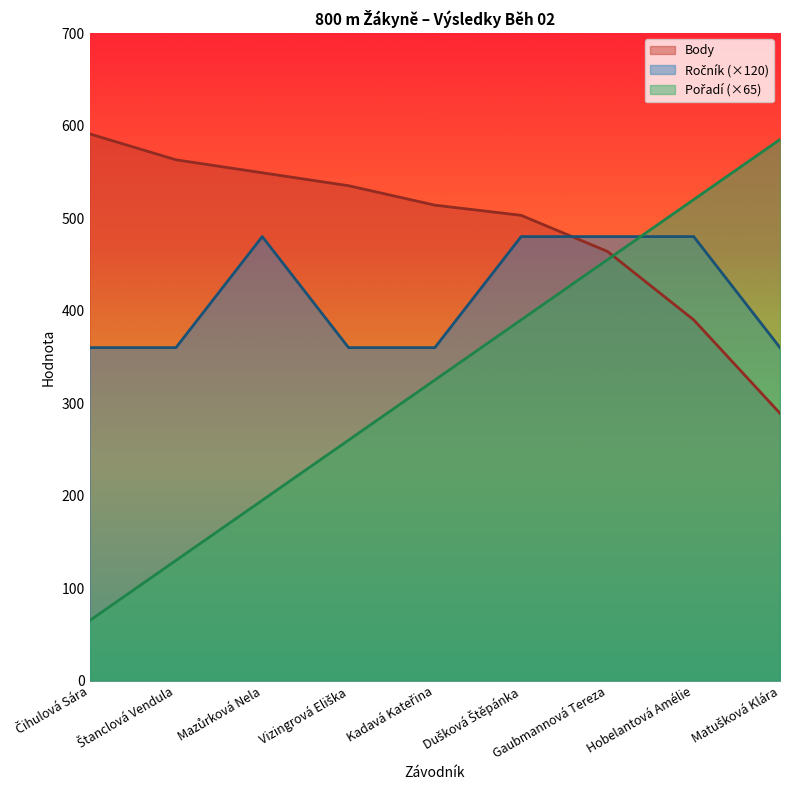

Rank the series by their average value, from lowest to highest.

Pořadí, Ročník, Body